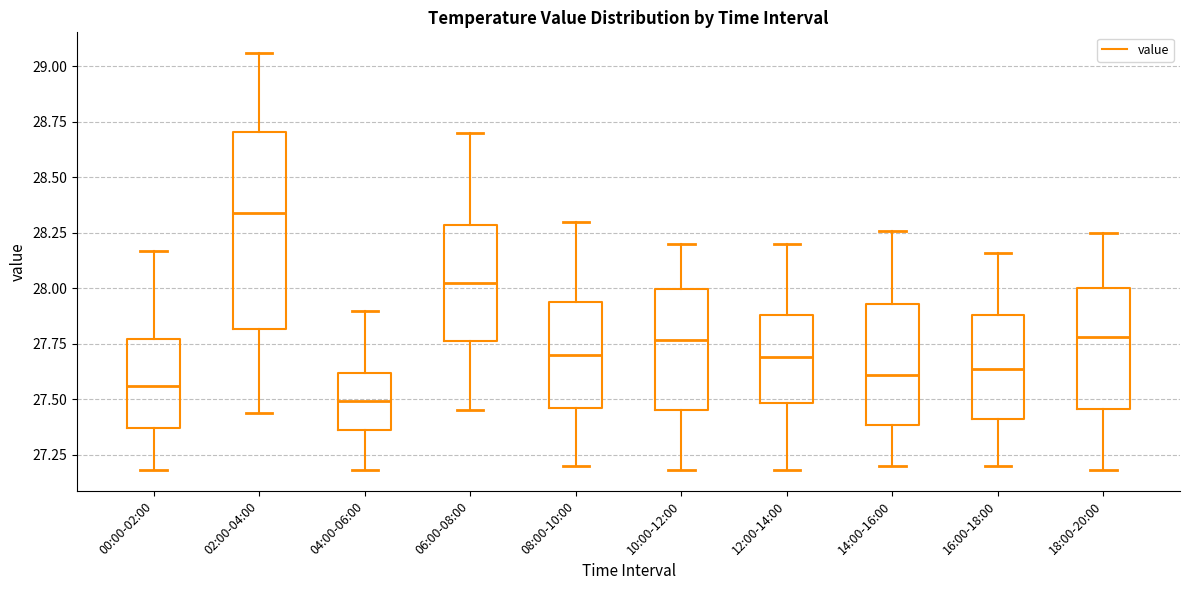

Where does the median line of the box for 14:00-16:00 sit on the y-axis? The values are not printed on the chart, so give them approximately, as read against the axis.

27.60